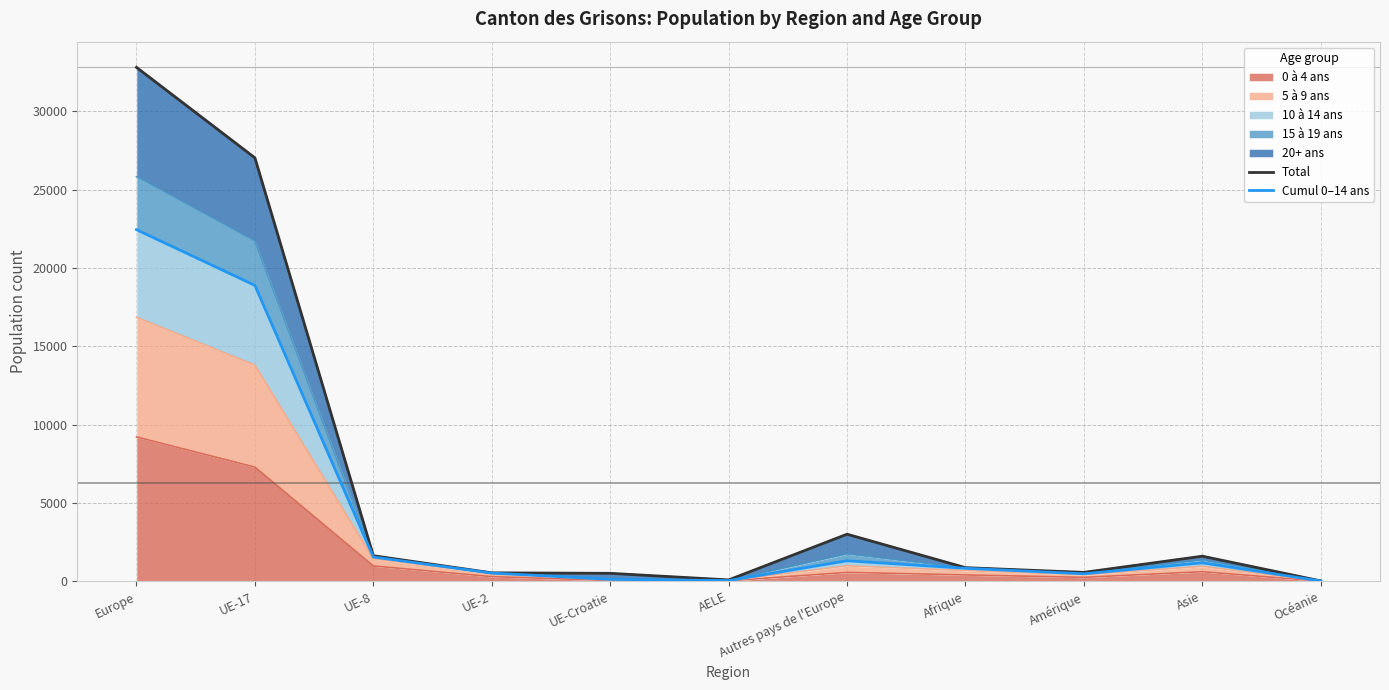

What is the label of the 10th point from the right?

UE-17